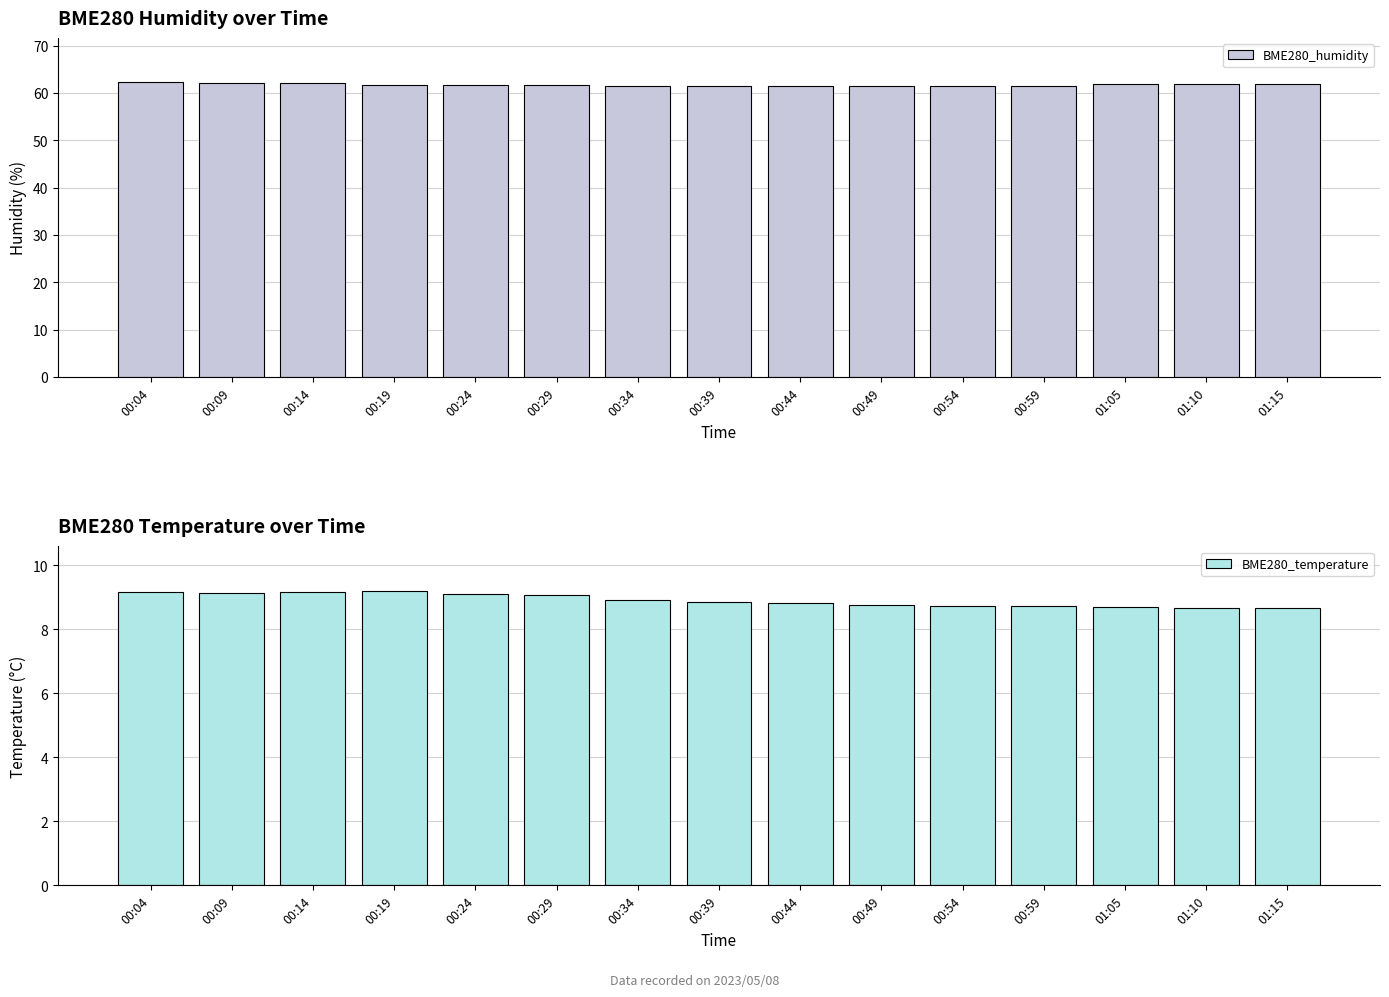

True or false: BME280_temperature has a value of 8.9 at 00:34.

True